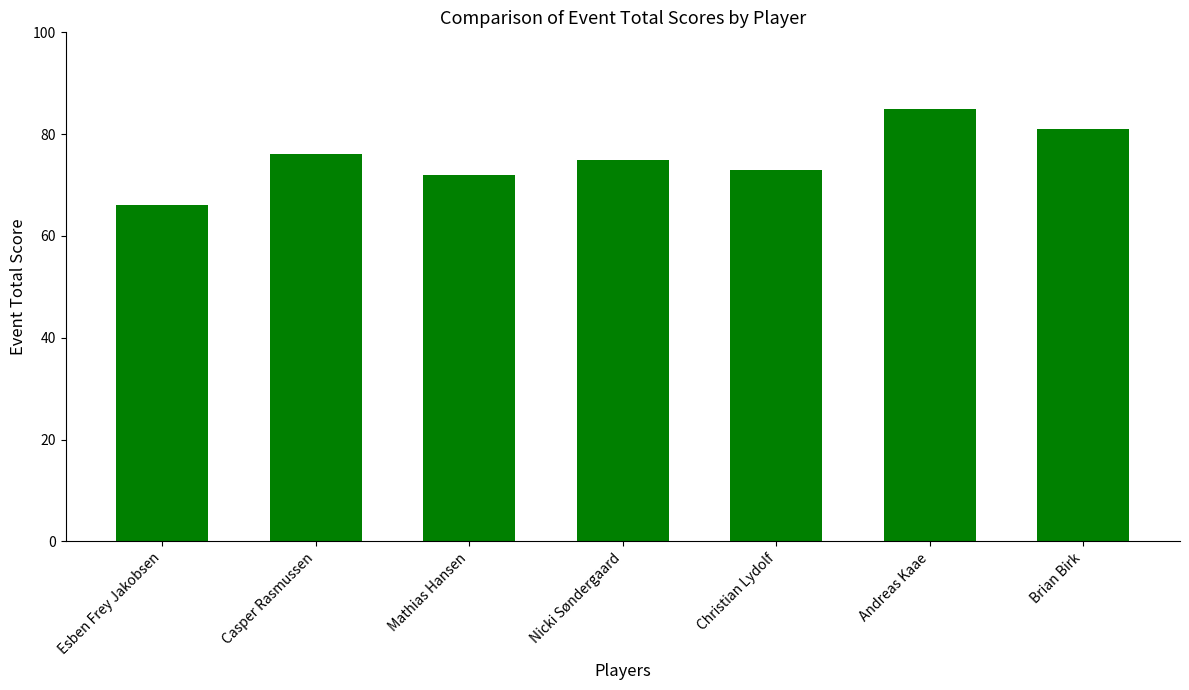

Where is the data nearest to the value 75?

Nicki Søndergaard